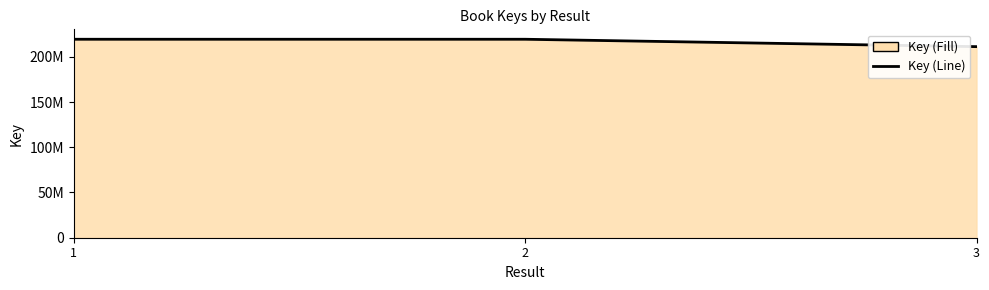

List the labels in order of value, largest first.

2, 1, 3